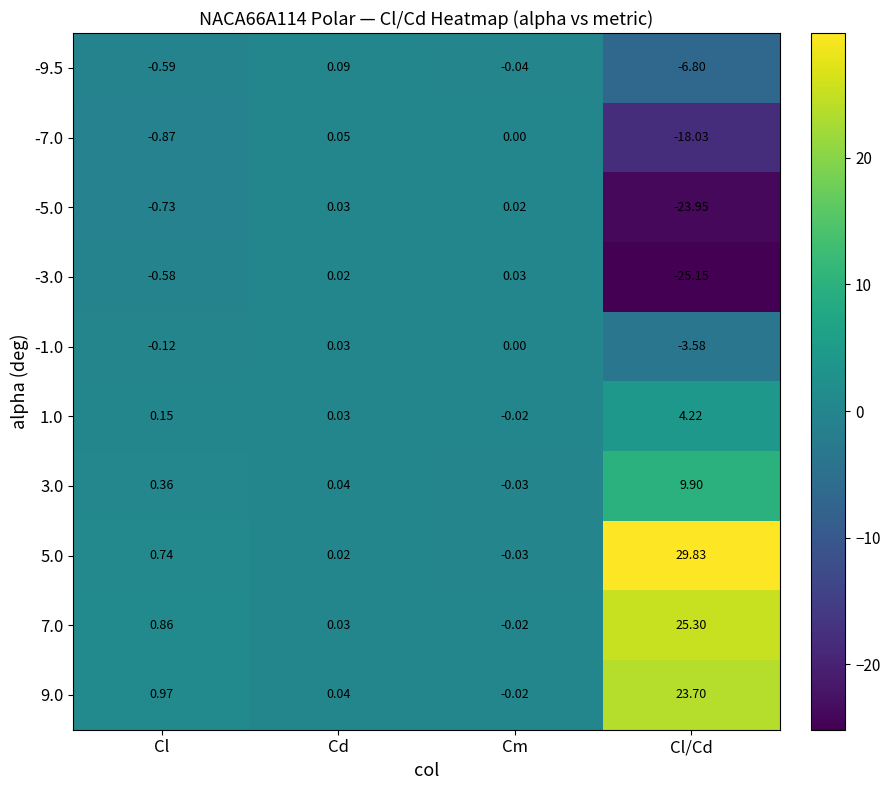

Rank the categories by 3.0 value from highest to lowest.

Cl/Cd, Cl, Cd, Cm